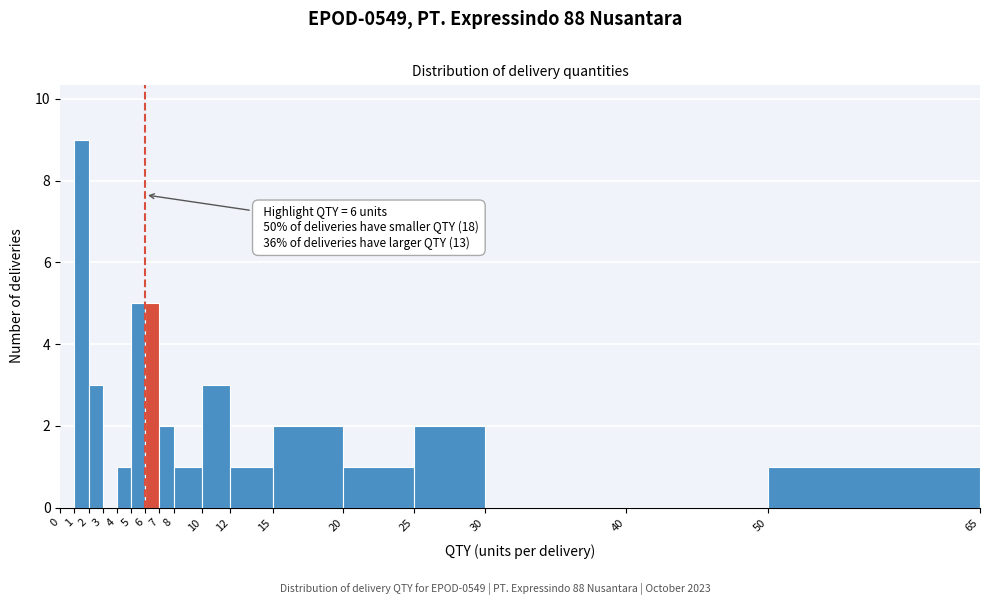

Over which range of the x-axis is the bar tallest?

1 to 2